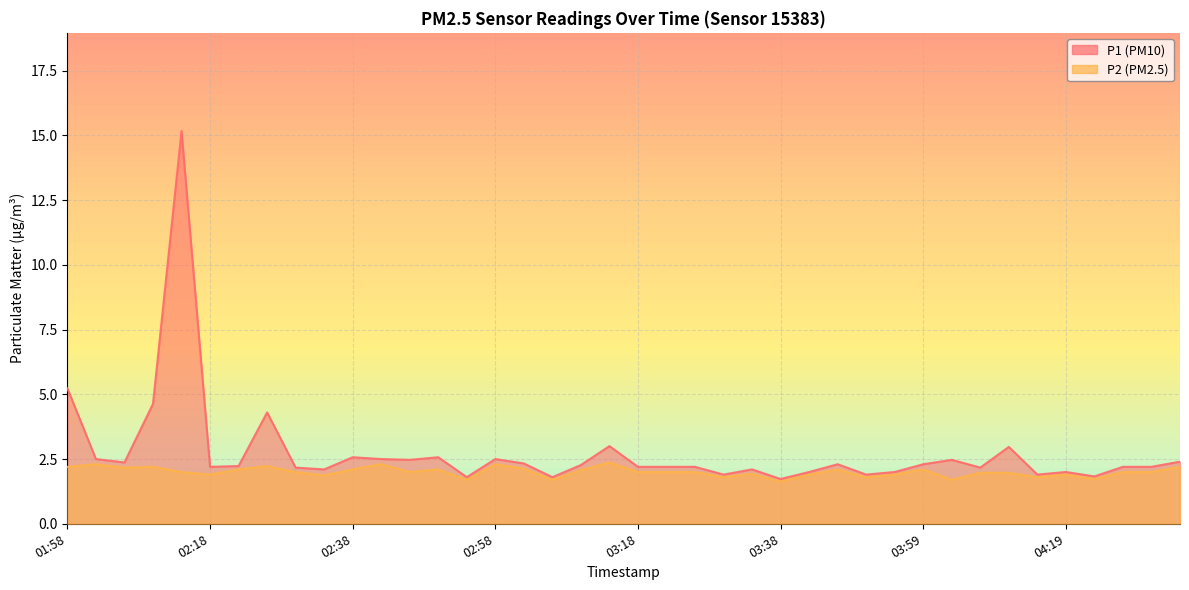

What is the sum of the P2 values at 03:14 and 03:55?

4.3